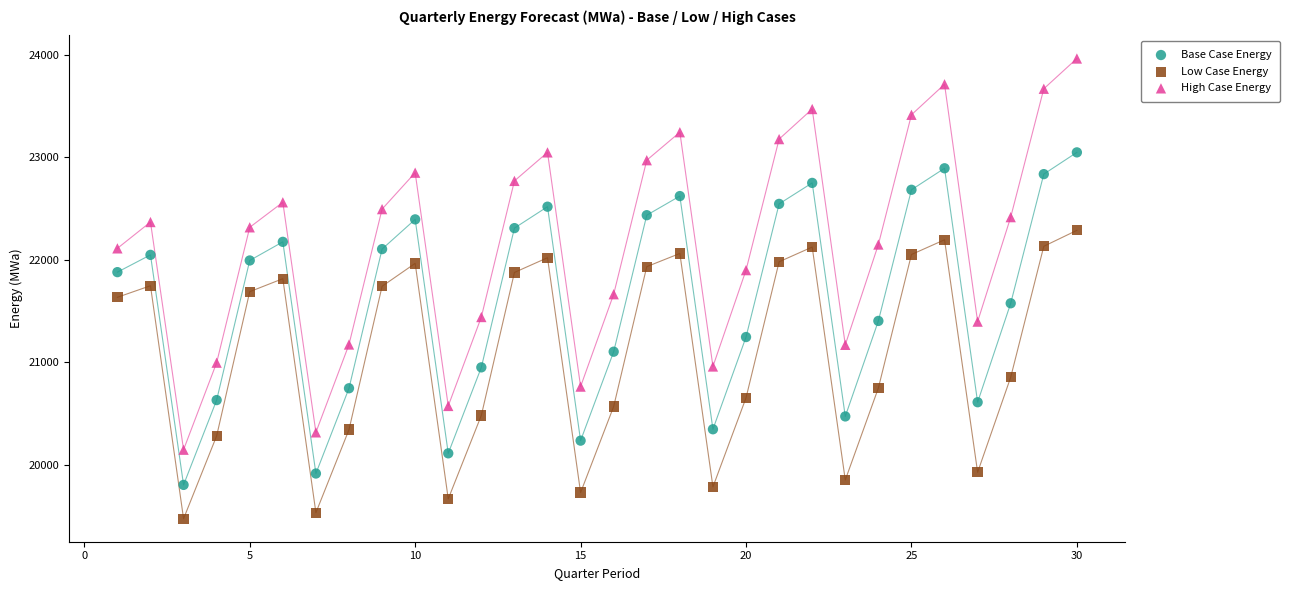

Which series reaches the minimum Y coordinate?

Low Case Energy